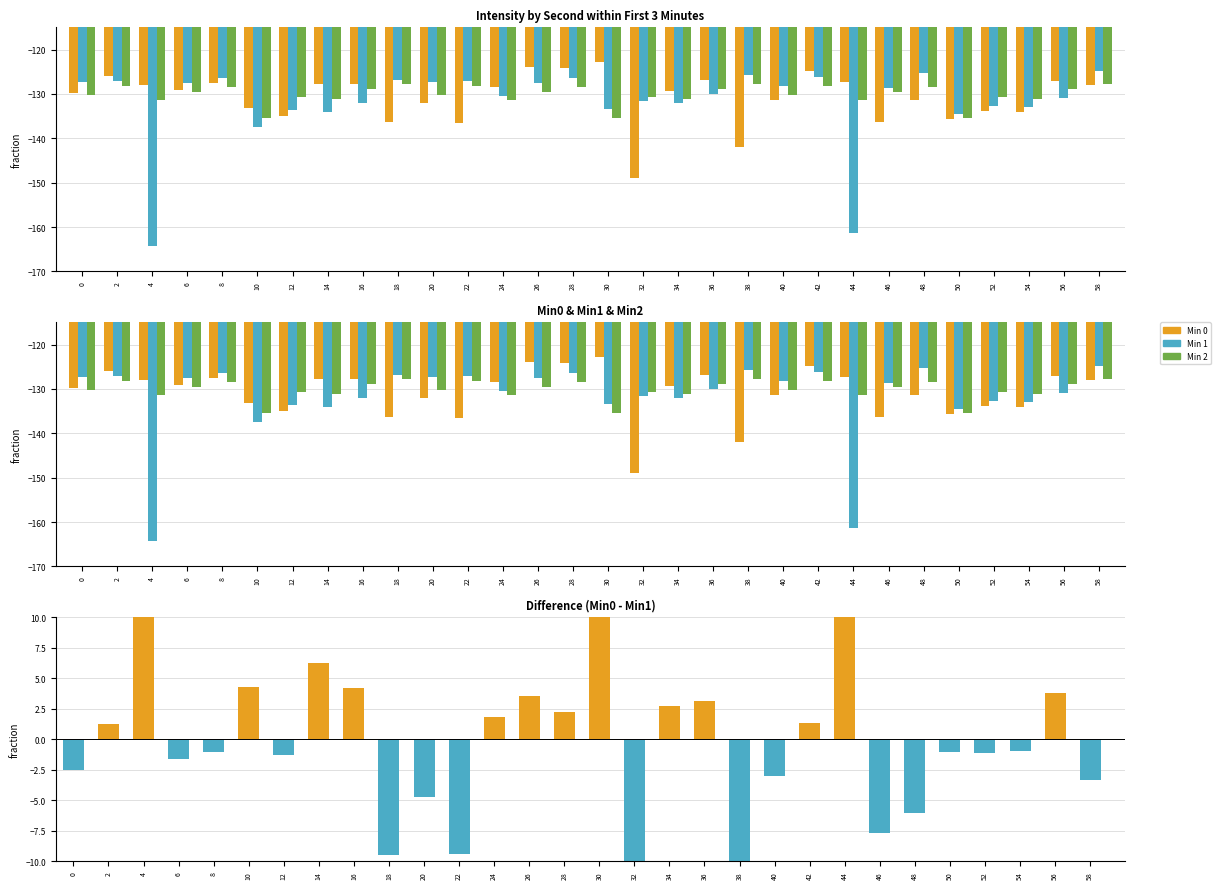

Reading left to right, what are all the values shown in this chart?

Min 0: 0=-129.8	2=-125.9	4=-128.1	6=-129.2	8=-127.4	10=-133.2	12=-134.9	14=-127.8	16=-127.8	18=-136.2	20=-132.0	22=-136.5	24=-128.5	26=-124.0	28=-124.2	30=-122.8	32=-149.0	34=-129.3	36=-126.8	38=-142.0	40=-131.3	42=-124.8	44=-127.4	46=-136.3	48=-131.4	50=-135.5	52=-133.8	54=-134.0	56=-127.2	58=-128.1
Min 1: 0=-127.3	2=-127.1	4=-164.4	6=-127.6	8=-126.4	10=-137.5	12=-133.6	14=-134.0	16=-132.0	18=-126.8	20=-127.3	22=-127.1	24=-130.4	26=-127.6	28=-126.4	30=-133.5	32=-131.6	34=-132.0	36=-130.0	38=-125.8	40=-128.3	42=-126.1	44=-161.4	46=-128.6	48=-125.4	50=-134.5	52=-132.6	54=-133.0	56=-131.0	58=-124.8
Min 2: 0=-130.3	2=-128.1	4=-131.4	6=-129.6	8=-128.4	10=-135.5	12=-130.6	14=-131.0	16=-129.0	18=-127.8	20=-130.3	22=-128.1	24=-131.4	26=-129.6	28=-128.4	30=-135.5	32=-130.6	34=-131.0	36=-129.0	38=-127.8	40=-130.3	42=-128.1	44=-131.4	46=-129.6	48=-128.4	50=-135.5	52=-130.6	54=-131.0	56=-129.0	58=-127.8
Difference (Min0 - Min1): 0=-2.5	2=1.2	4=36.3	6=-1.6	8=-1.1	10=4.3	12=-1.3	14=6.2	16=4.2	18=-9.4	20=-4.8	22=-9.4	24=1.9	26=3.6	28=2.2	30=10.7	32=-17.4	34=2.8	36=3.2	38=-16.2	40=-3.0	42=1.4	44=34.0	46=-7.7	48=-6.0	50=-1.0	52=-1.1	54=-0.9	56=3.8	58=-3.3